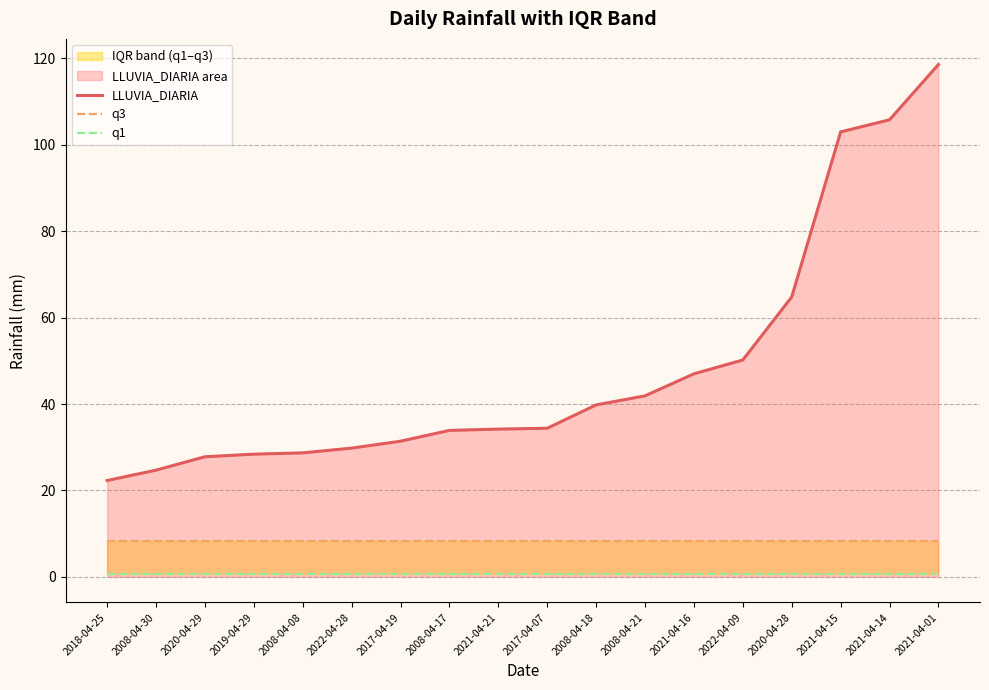

At 2008-04-17, list the series in order from largest to smallest.

LLUVIA_DIARIA, q3, q1